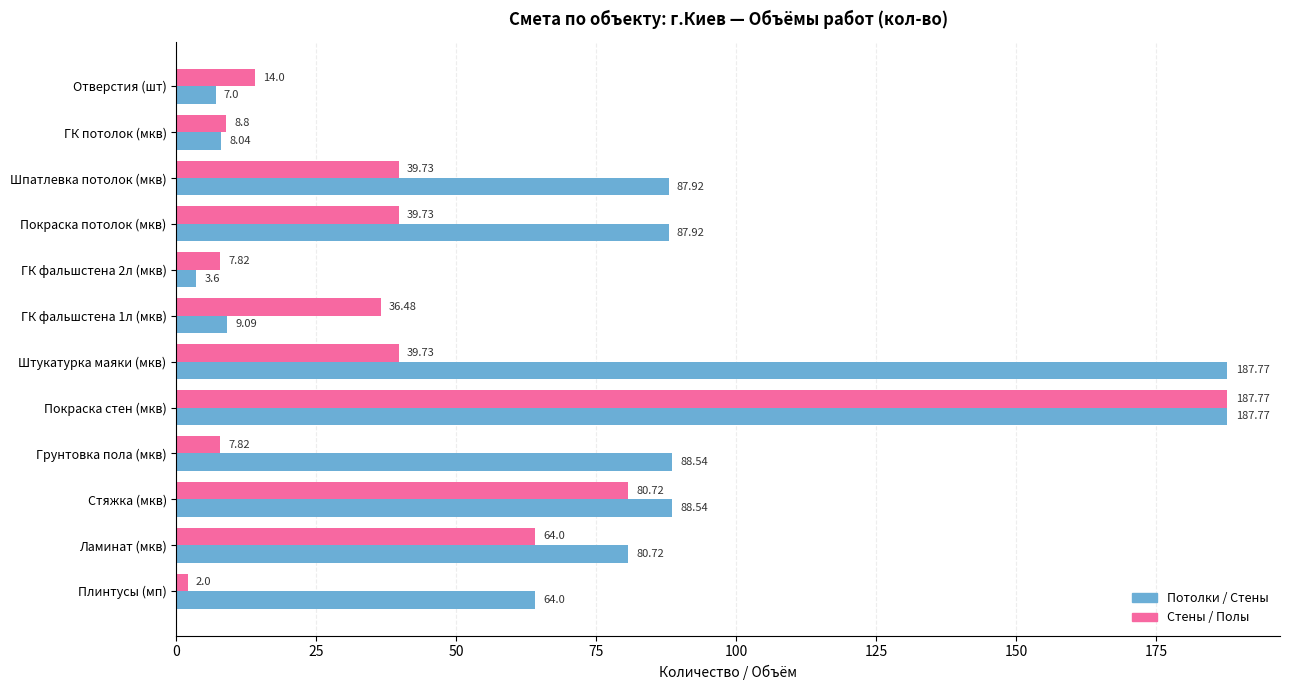

What is the total value across all series at ГК фальшстена 1л (мкв)?

45.6